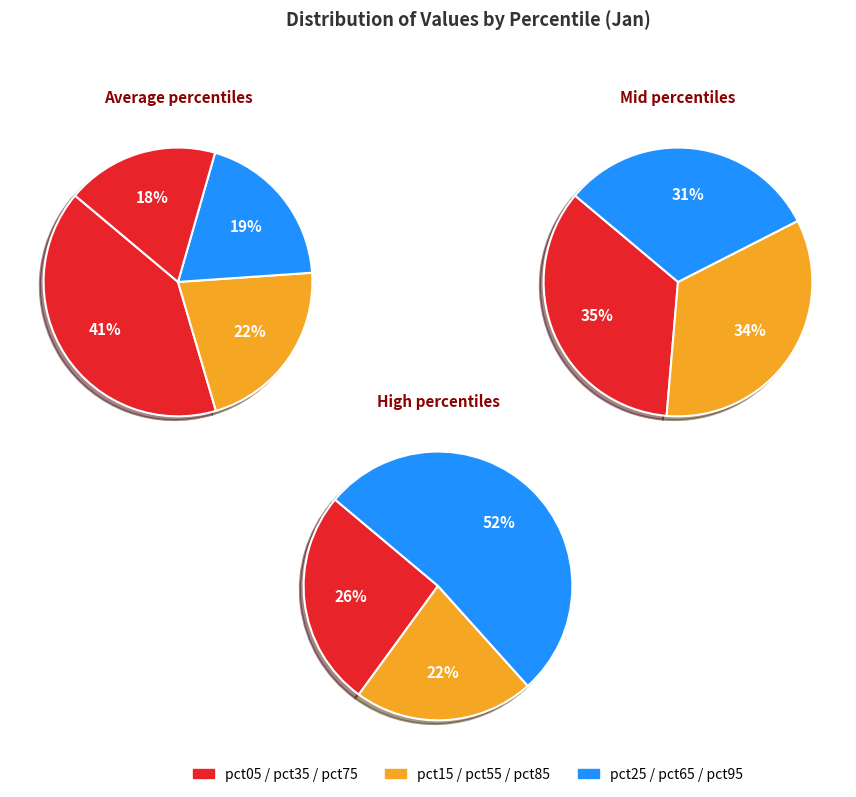

Which category has the biggest portion of the pie?

pct05